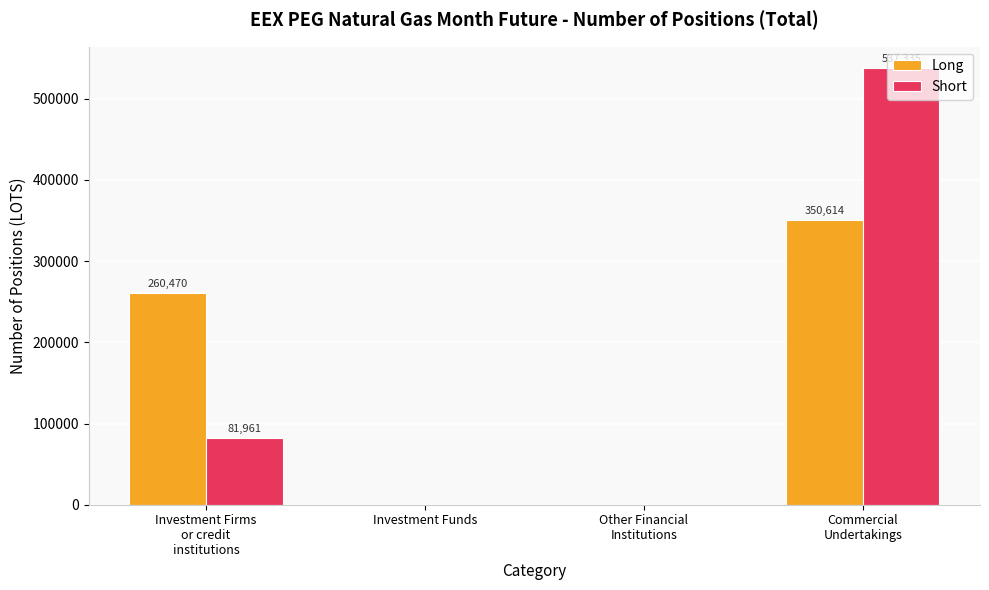

Which series has the largest total across all categories?

Short